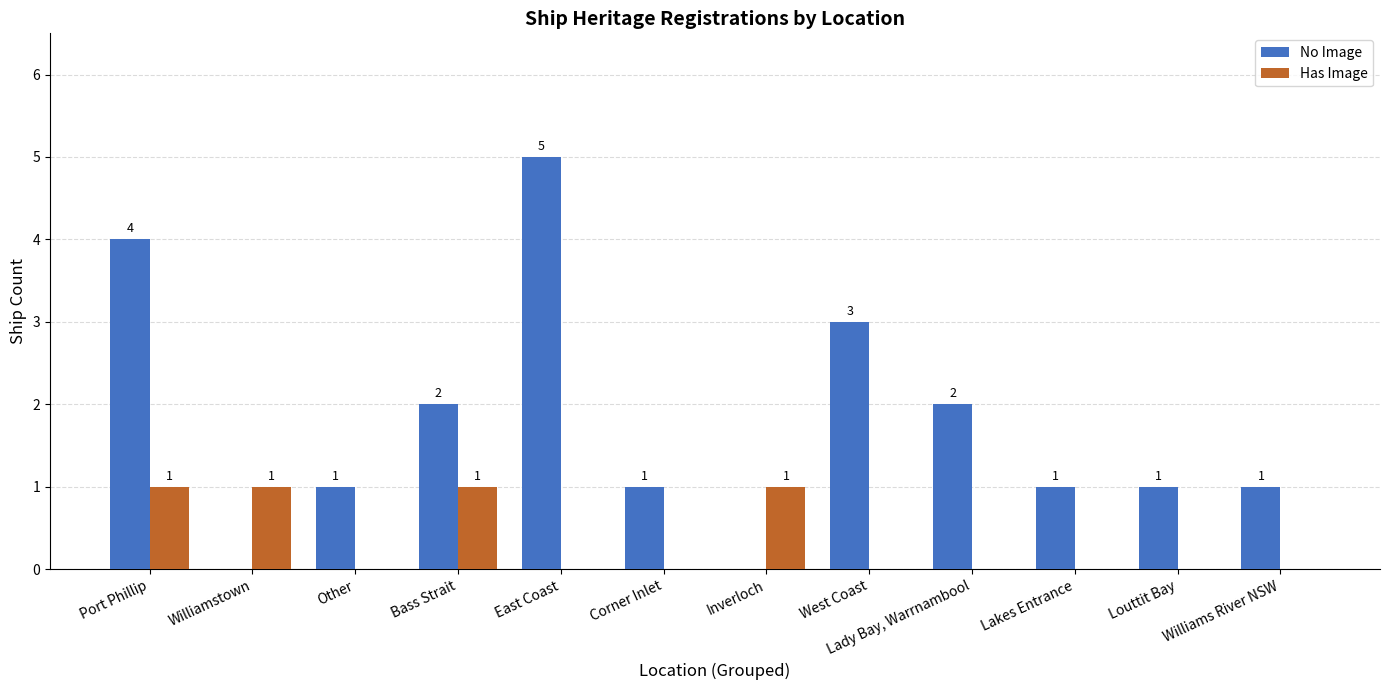

Reading left to right, what are all the values shown in this chart?

No Image: 4	0	1	2	5	1	0	3	2	1	1	1
Has Image: 1	1	0	1	0	0	1	0	0	0	0	0